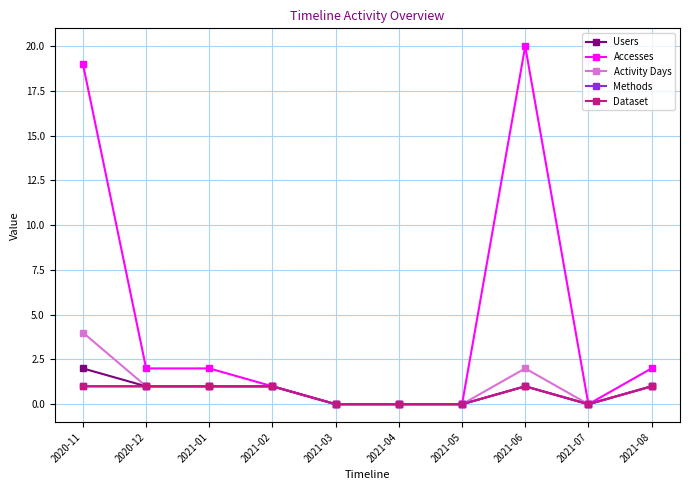

What is the difference between the maximum and minimum values in the Methods series?

1